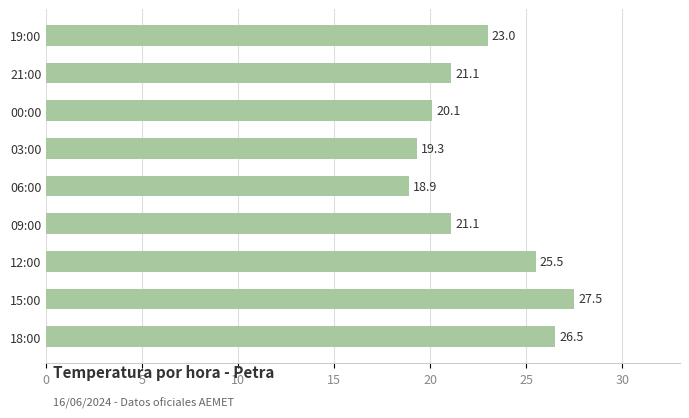

How many categories are shown in the chart?

9